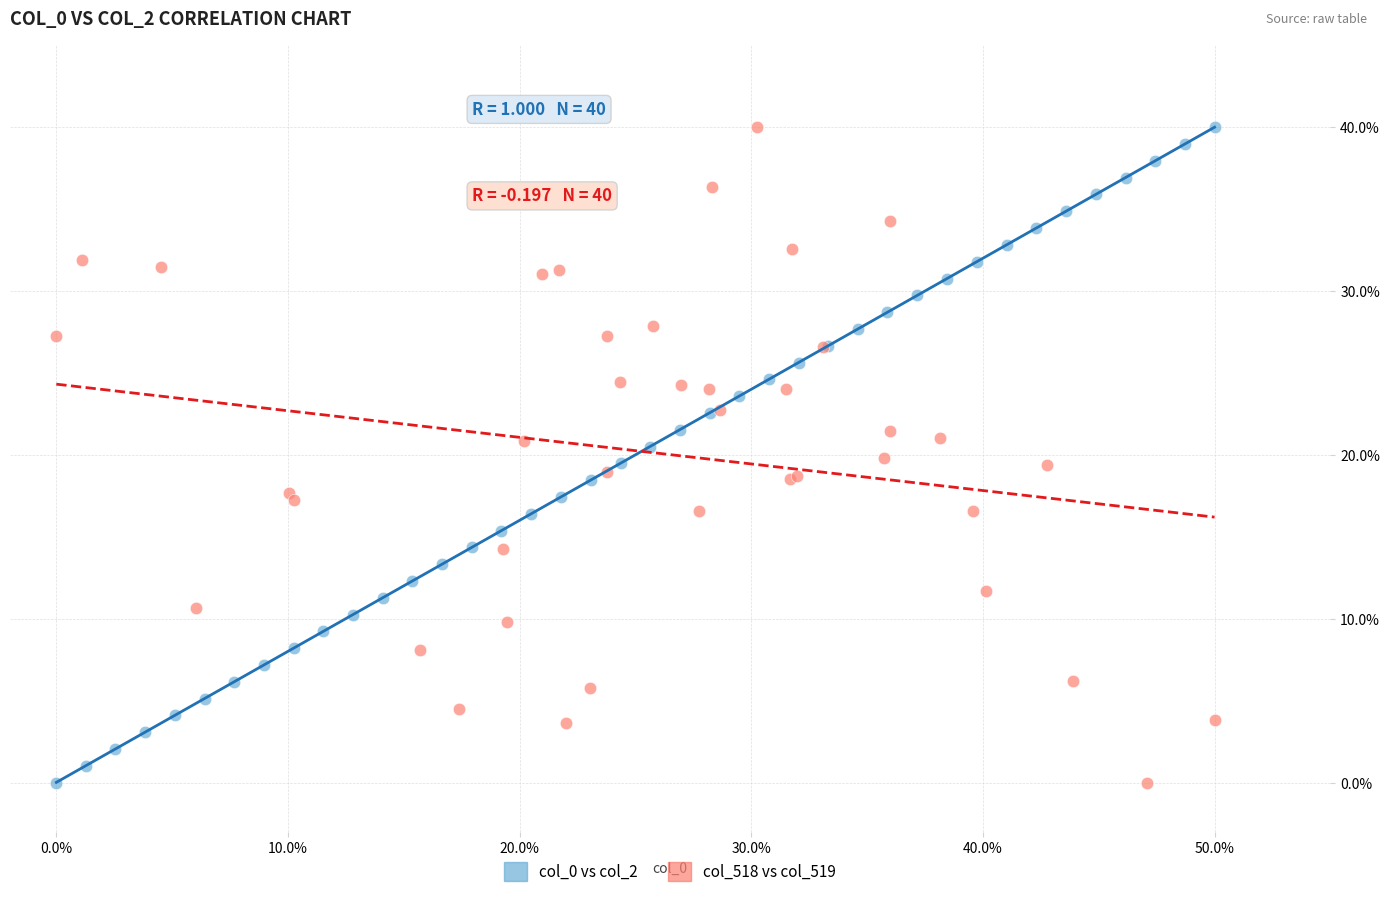

What are all the series names shown in the legend?

col_0 vs col_2, col_518 vs col_519